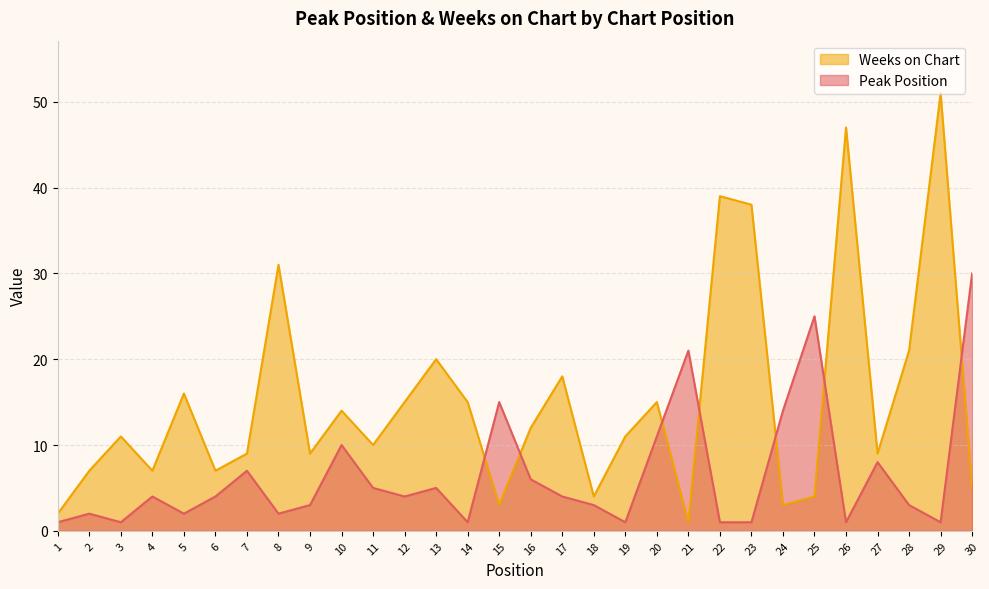

What is the approximate value of Weeks on Chart at 11?

10